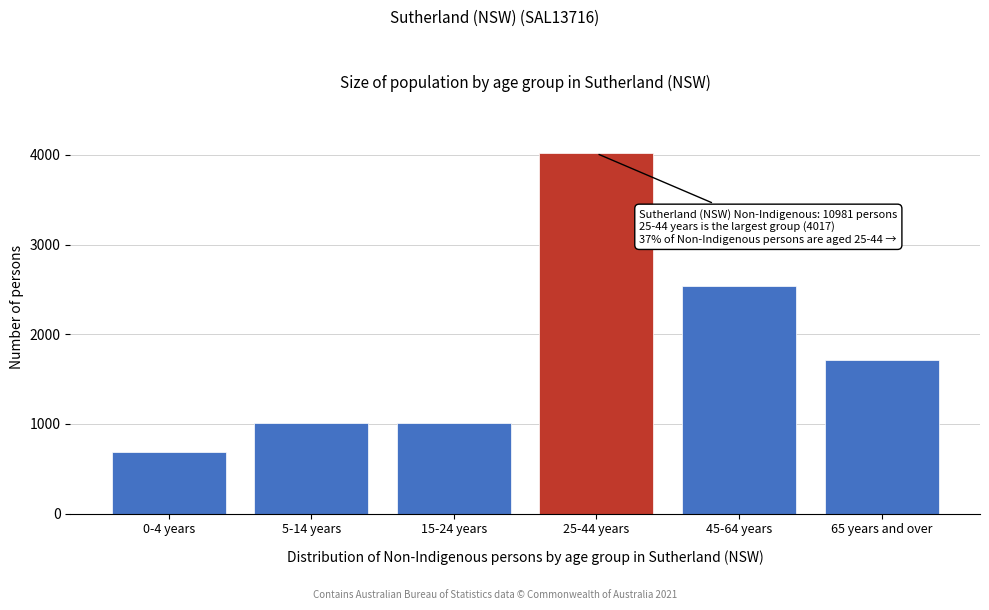

What is the smallest value displayed?

682